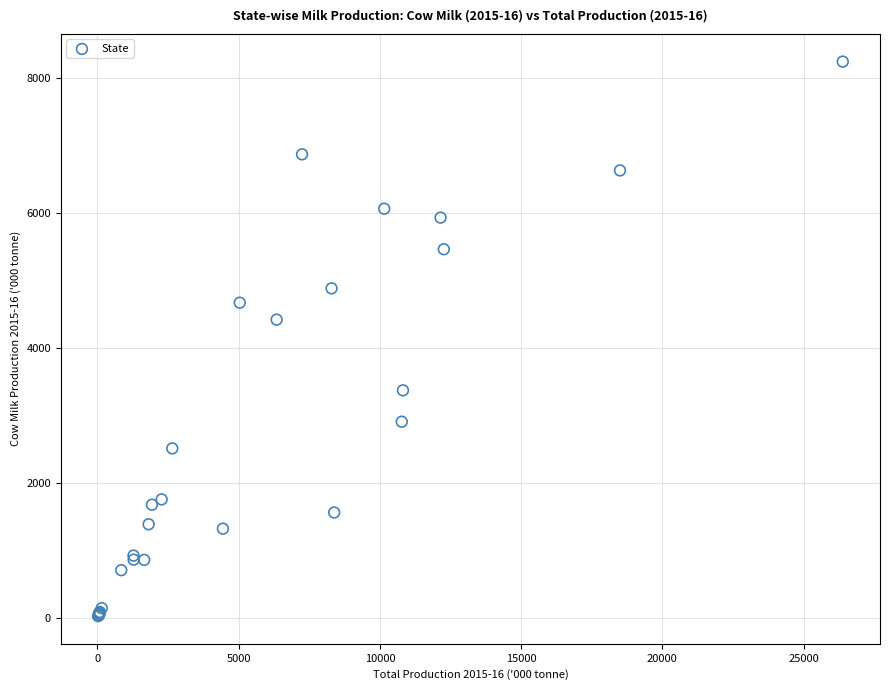

What Y value in the scatter plot is closest to 4132?

4417.3